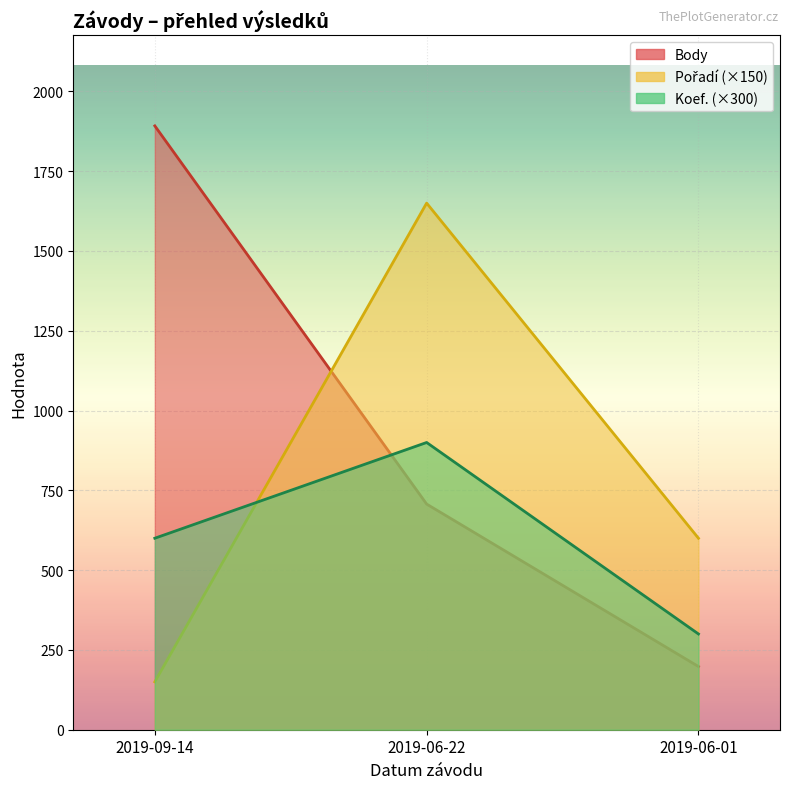

How many Body values are between 198 and 1892?

3